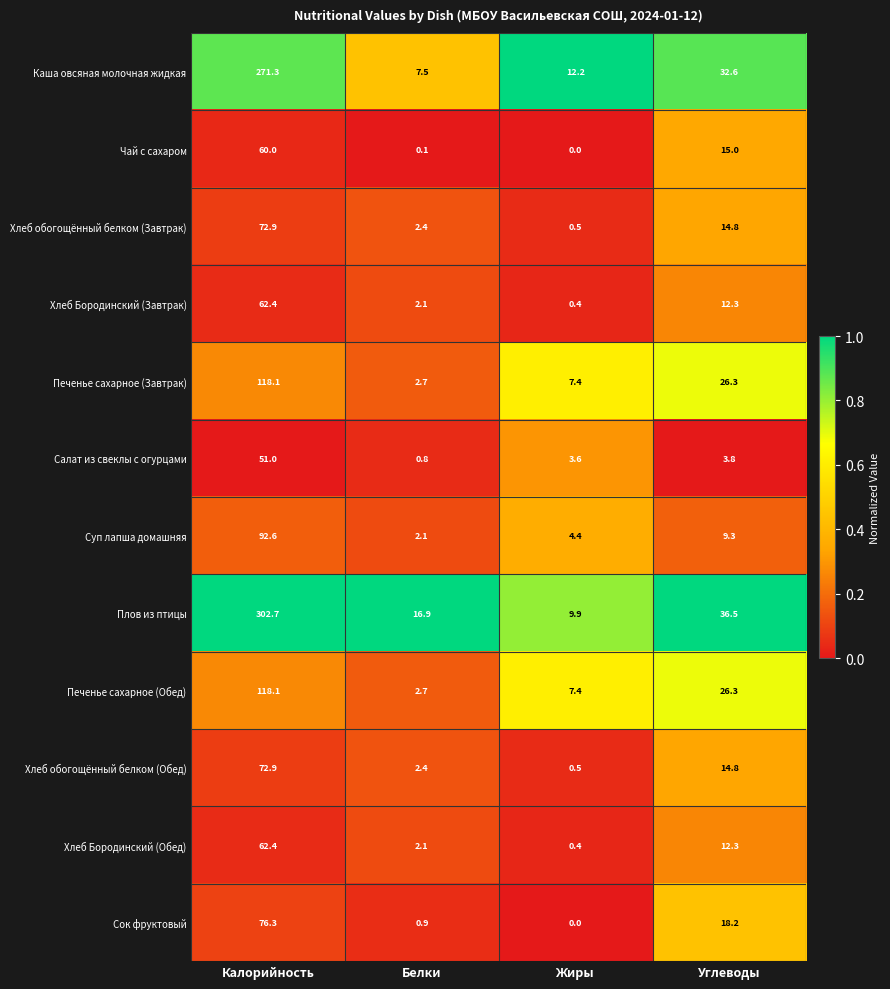

The Салат из свеклы с огурцами series shows 0.8 at Белки. True or false?

True